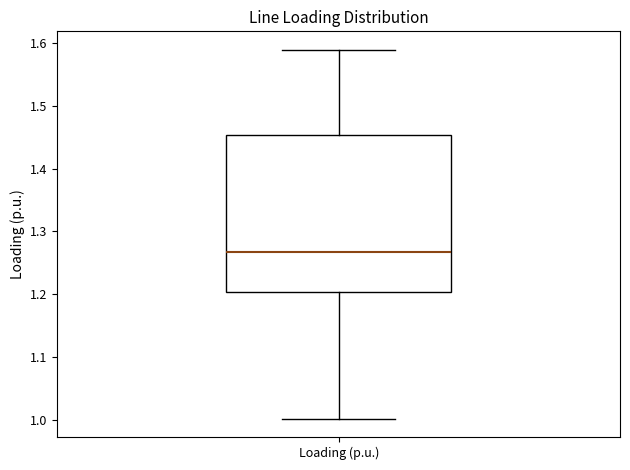

Transcribe this box plot: give where the median line is, the range the box spans, and where the two whiskers end, as read against the y-axis. The values are not printed on the chart, so give them approximately, as read against the axis.

median 1.27, box 1.20 to 1.45, whiskers 1.00 to 1.59